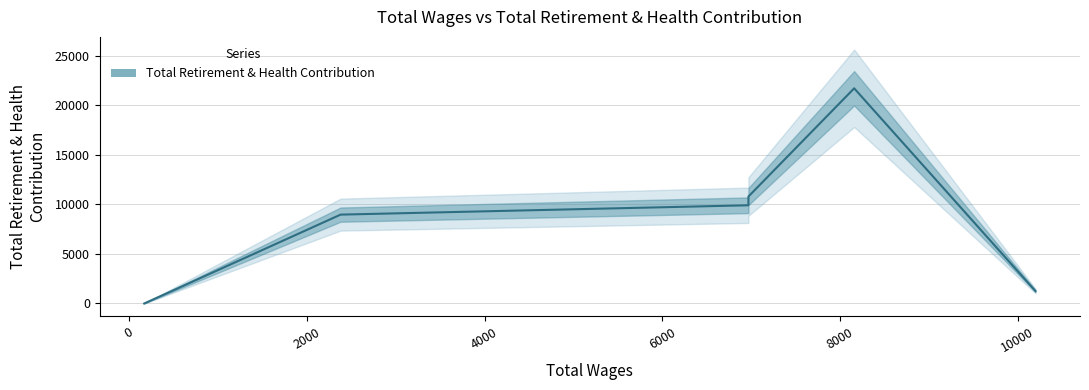

What is the difference between the values at 2380.0 and 10200.0?

7710